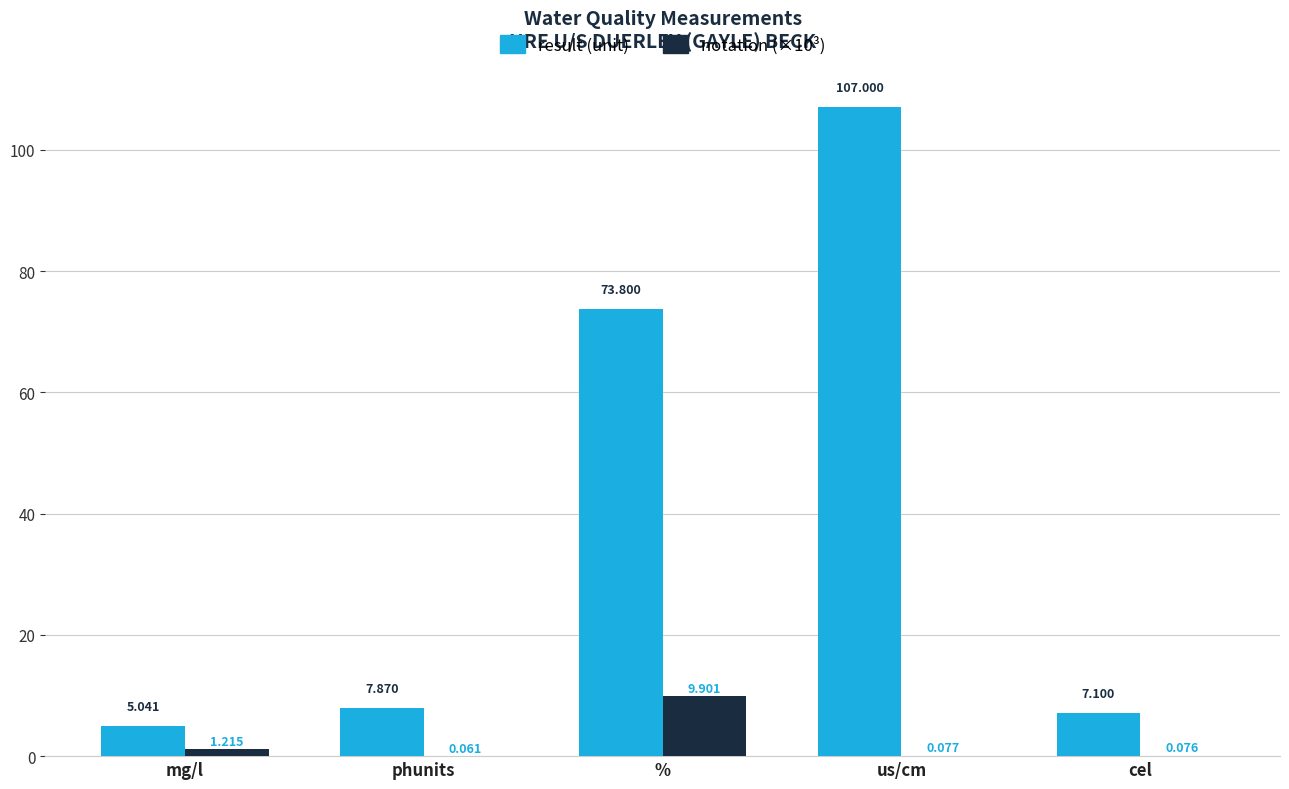

At which category is the sum across all series the highest?

us/cm